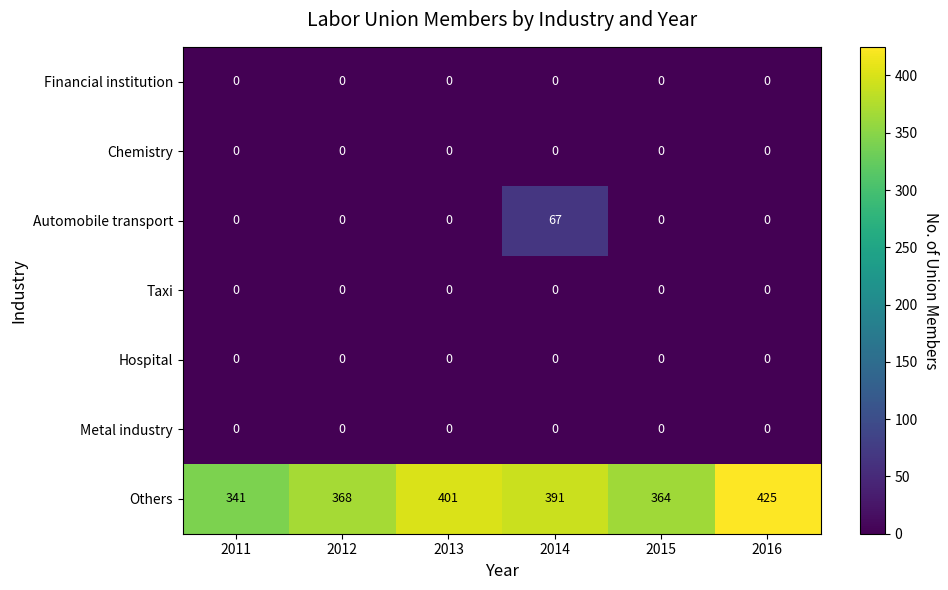

Which series changed the most between 2011 and 2016?

Others